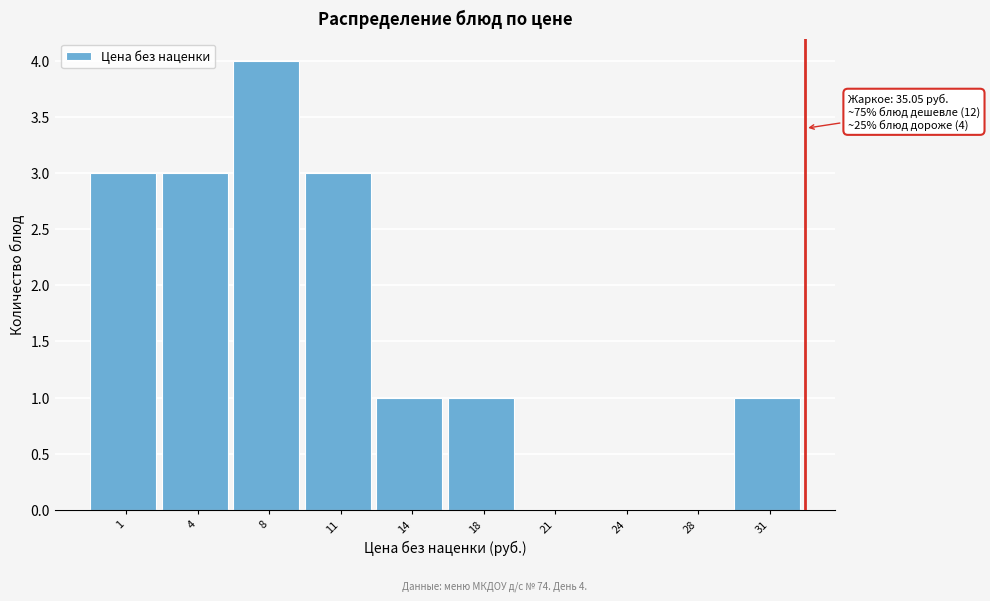

Reading left to right, transcribe all the data shown in this chart.

1=3	4=3	8=4	11=3	14=1	18=1	21=0	24=0	28=0	31=1